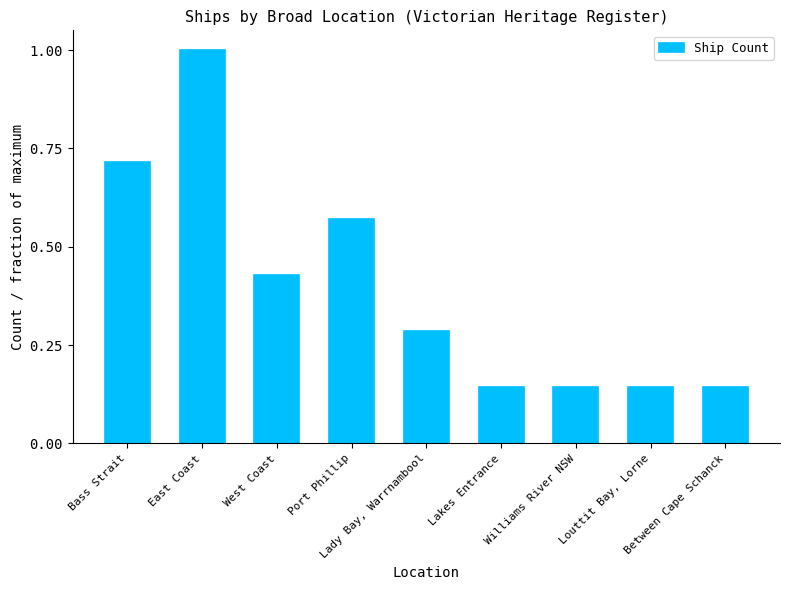

Which has a higher value, West Coast or Louttit Bay, Lorne?

West Coast